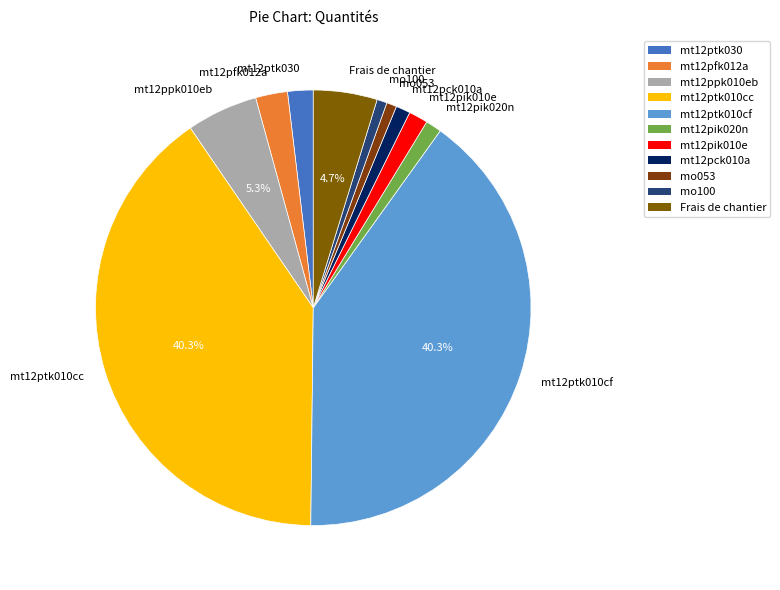

To the nearest percent, what is the difference between the mo053 and mt12pik010e slice percentages?

1%